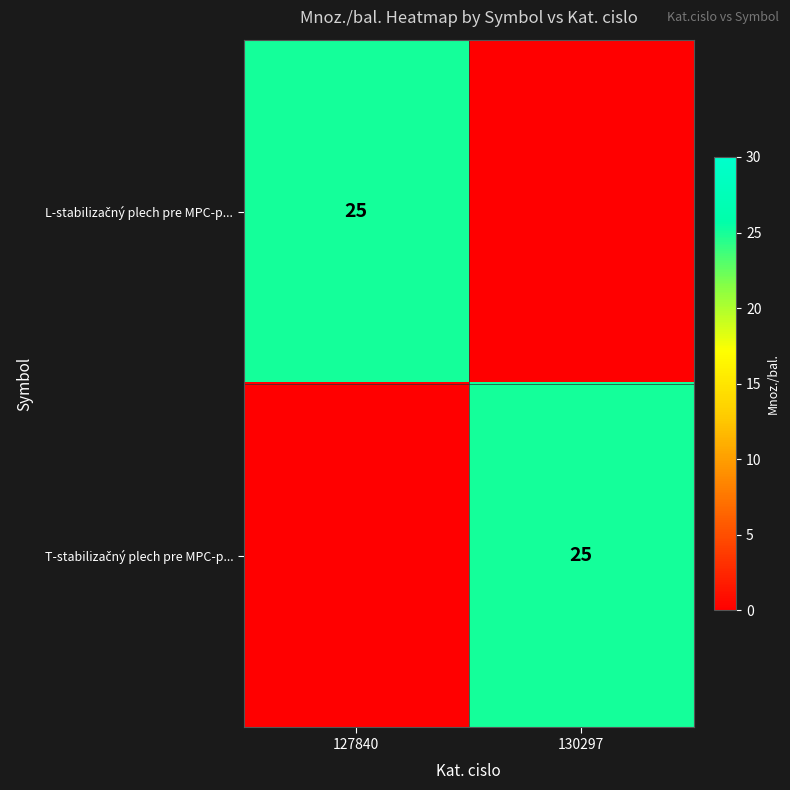

The T-stabilizačný plech pre MPC-p... series shows 25 at 130297. True or false?

True